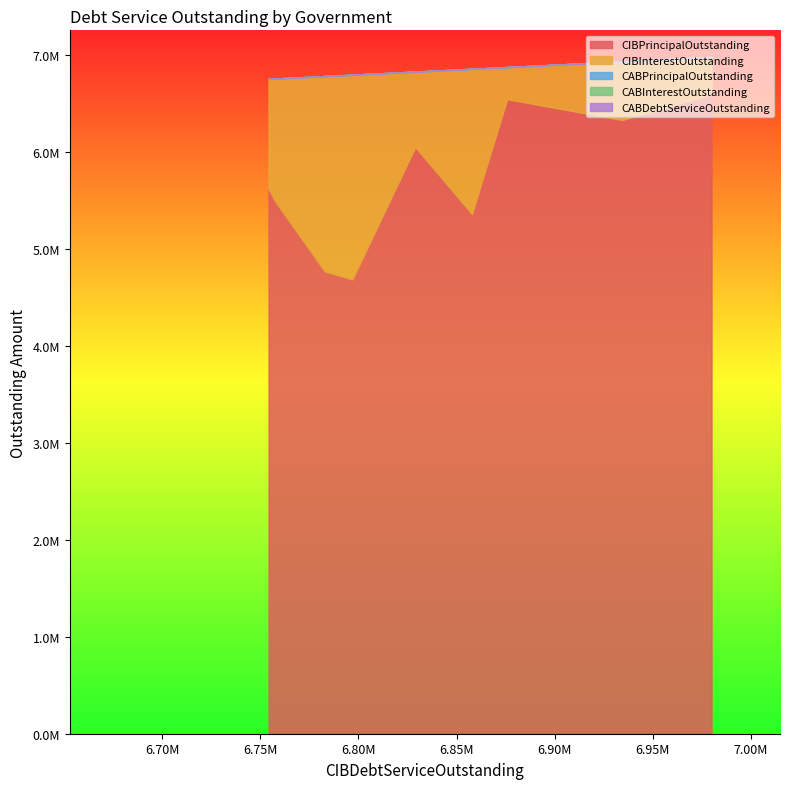

True or false: CABDebtServiceOutstanding and CIBInterestOutstanding cross at least once.

False